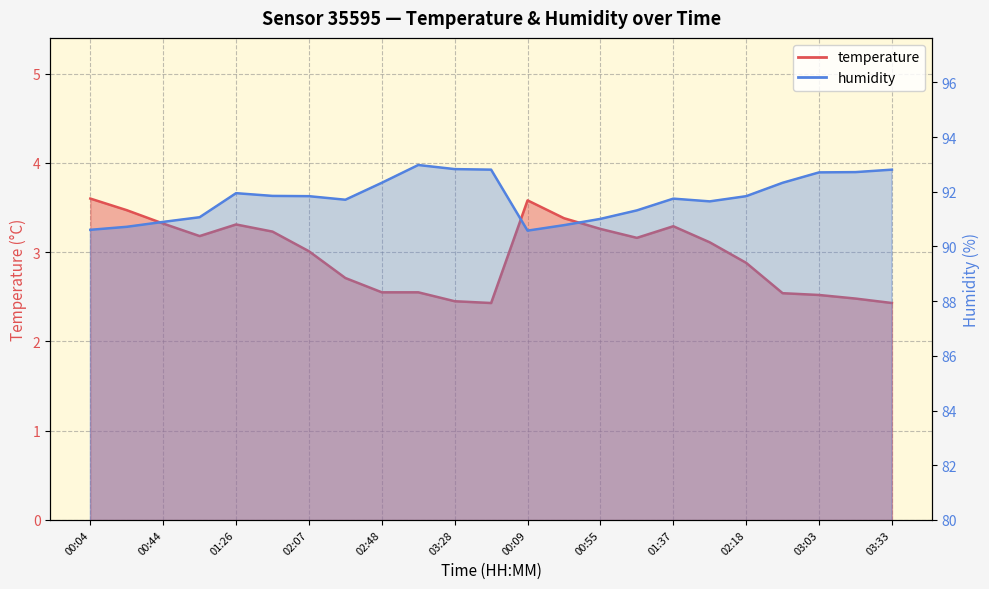

What are all the series names shown in the legend?

temperature, humidity